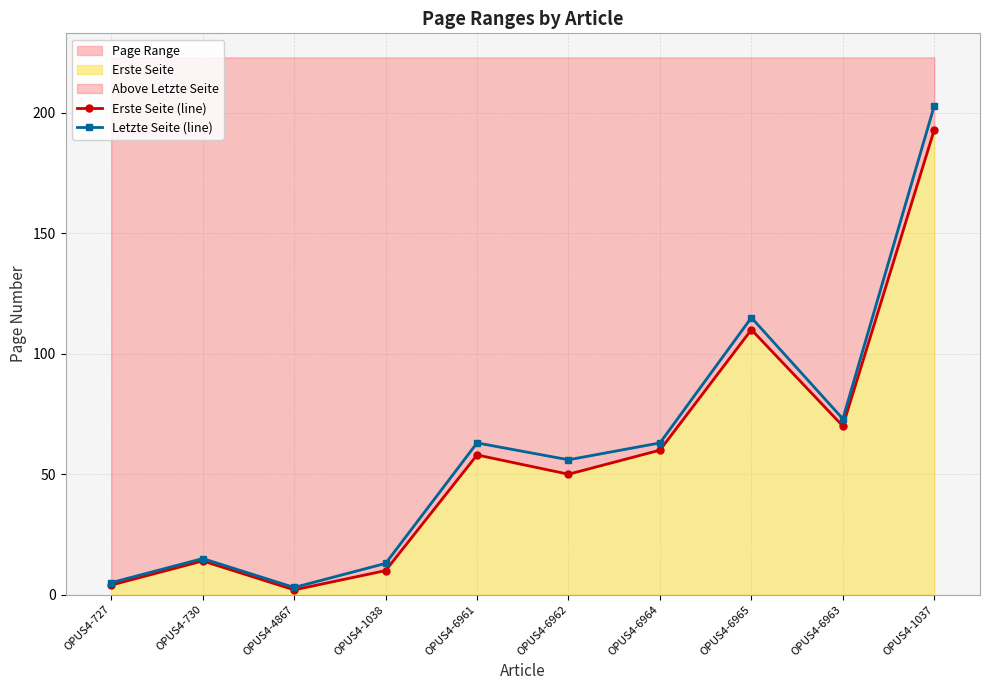

True or false: Erste Seite (line) and Letzte Seite (line) intersect in this chart.

False